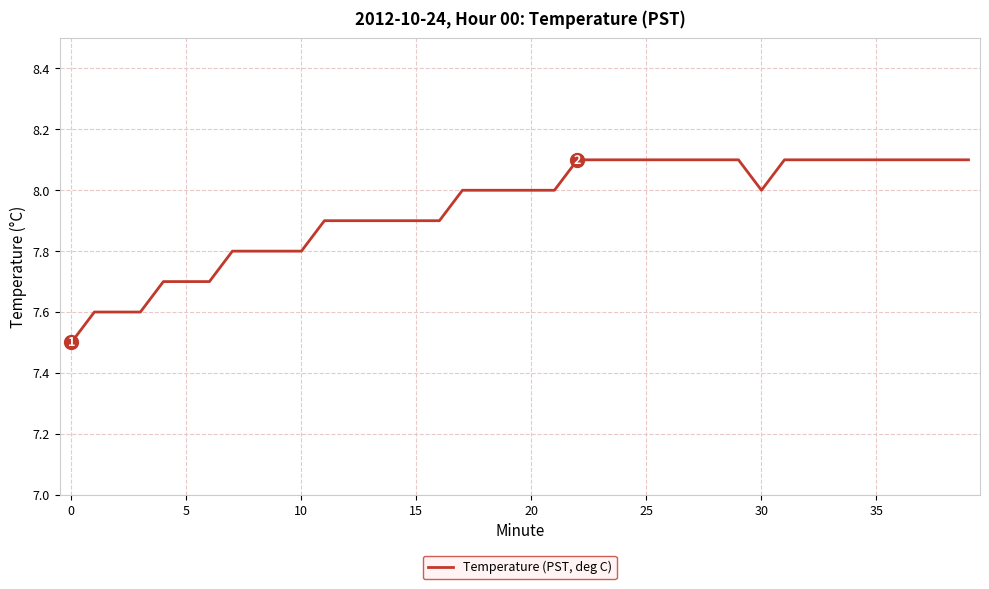

How many lines are shown in the chart?

1